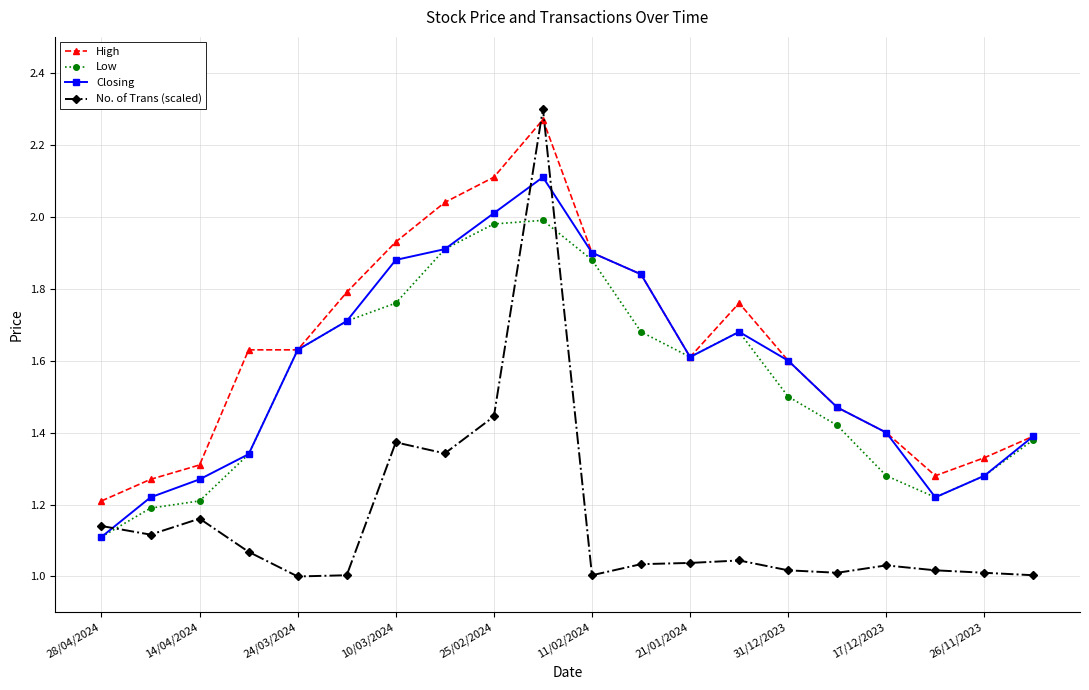

How many intersections are there between High and No. of Trans (scaled)?

2